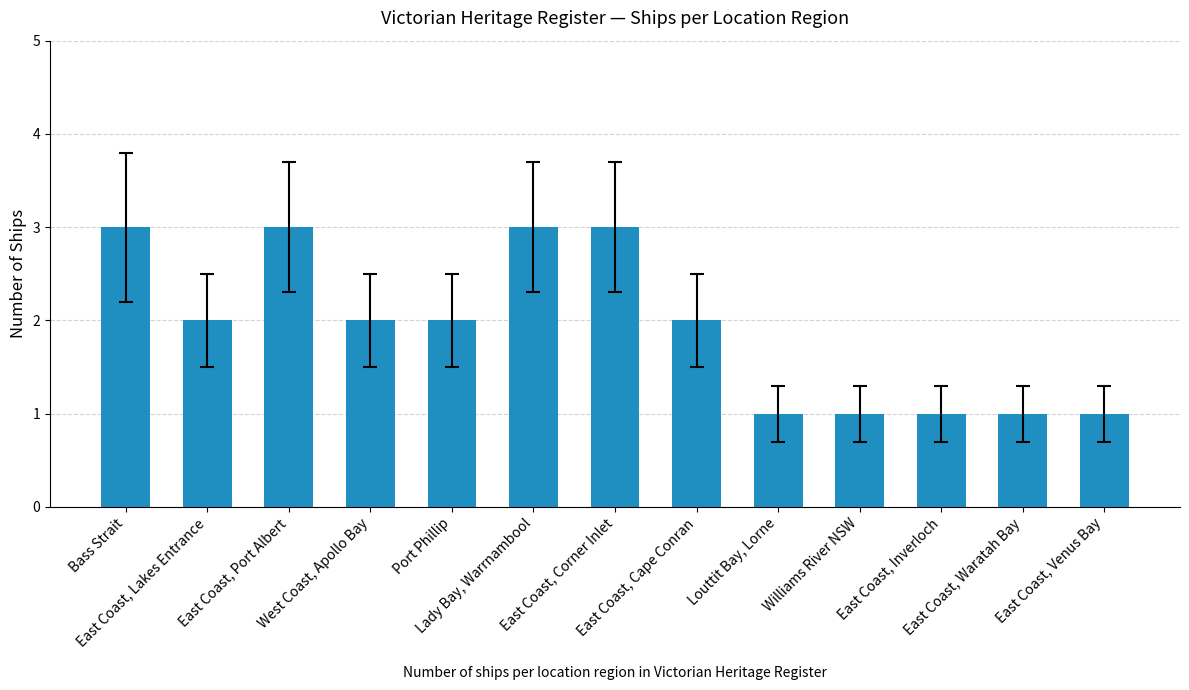

What is the maximum value shown in the chart?

3